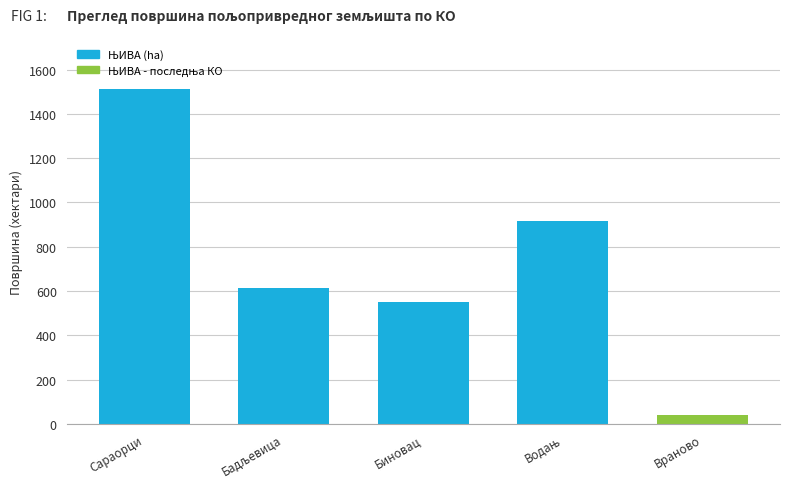

What is the average value?

726.3